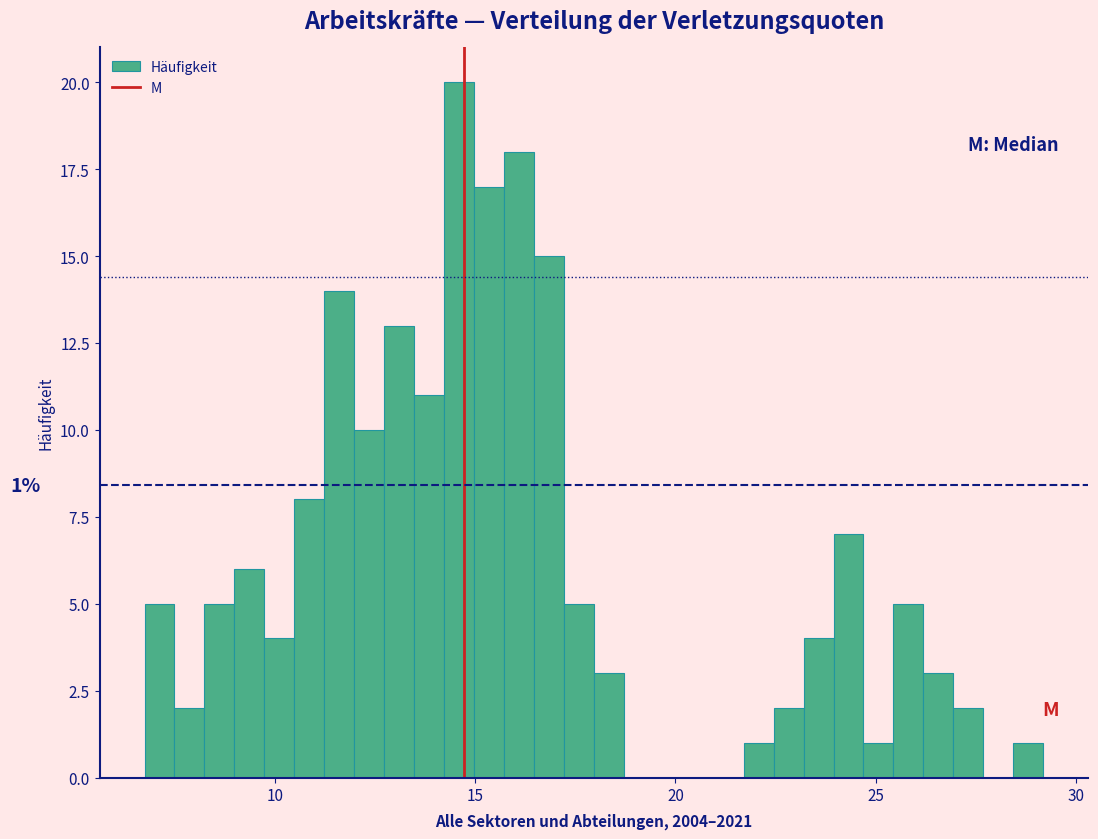

Around what value on the x-axis is the tallest bar? Give the approximate position of its centre, as read against the axis.

14.5